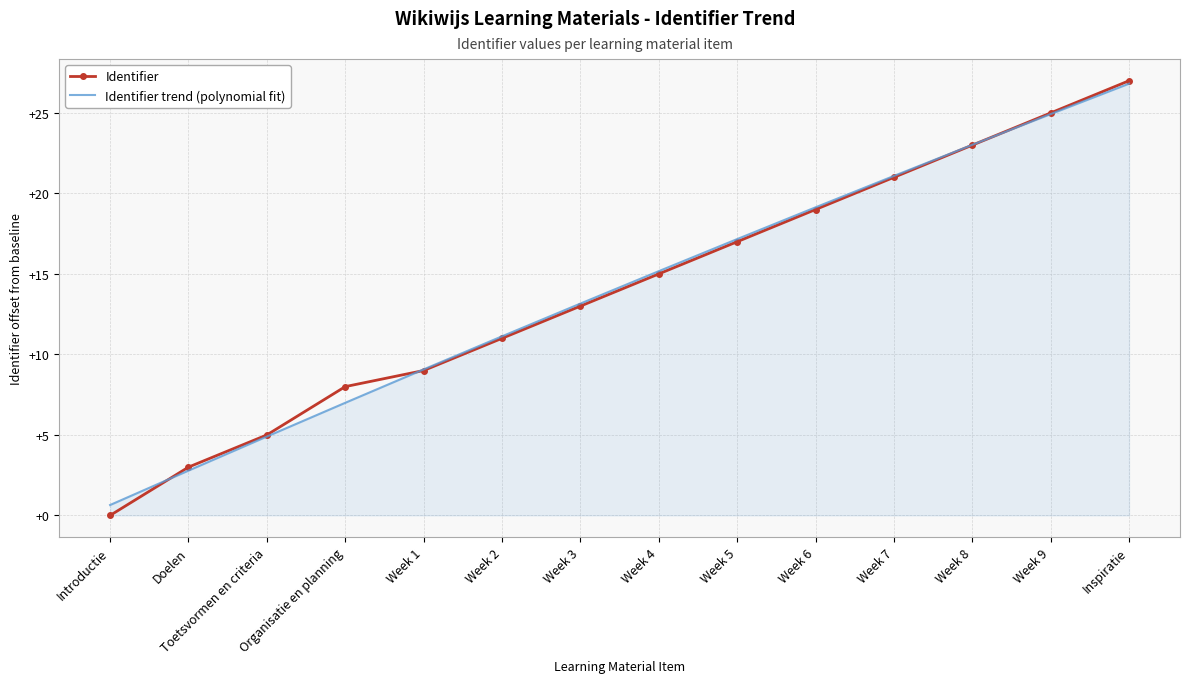

At which label does Identifier trend (polynomial fit) first exceed 15?

Week 4